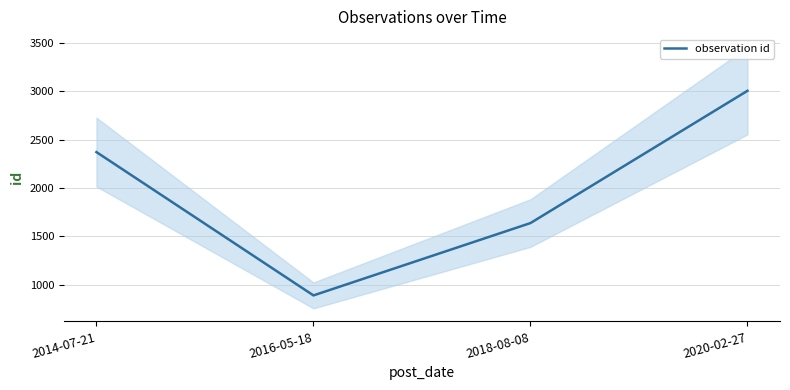

What is the value of the 1st point from the left?

2371